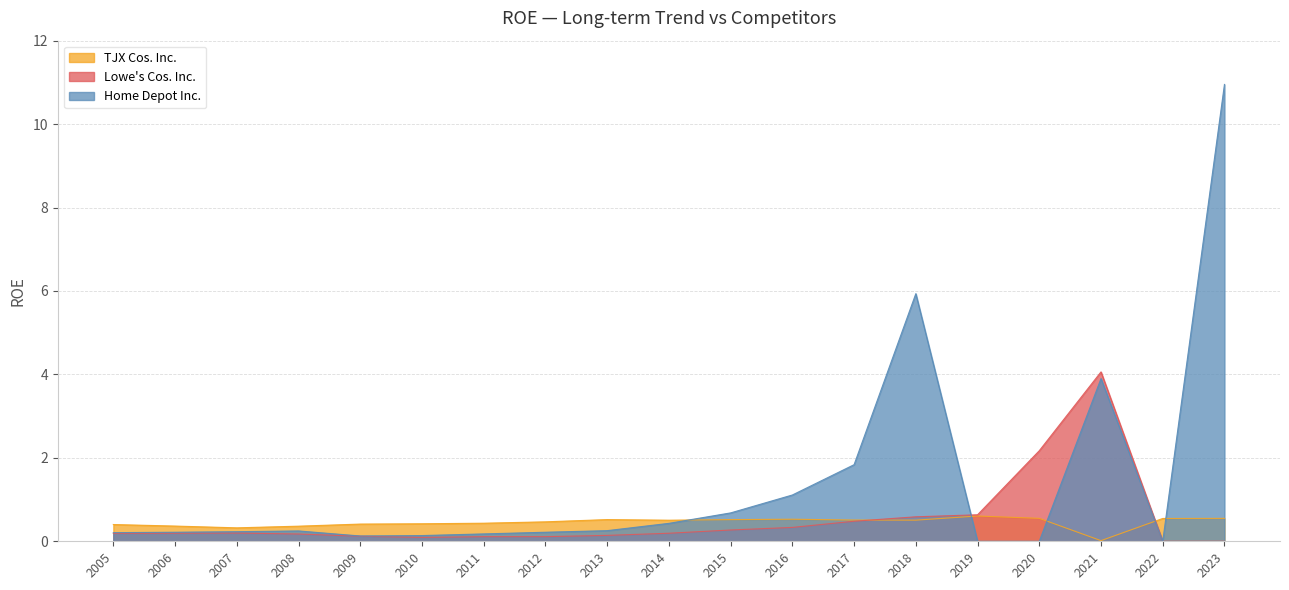

What is the sum of all Lowe's Cos. Inc. values?

10.1